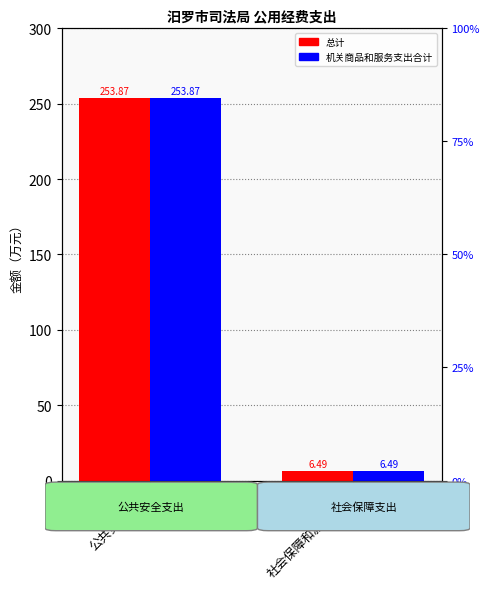

True or false: 机关商品和服务支出合计 has a value of 6.5 at 社会保障和就业支出.

True